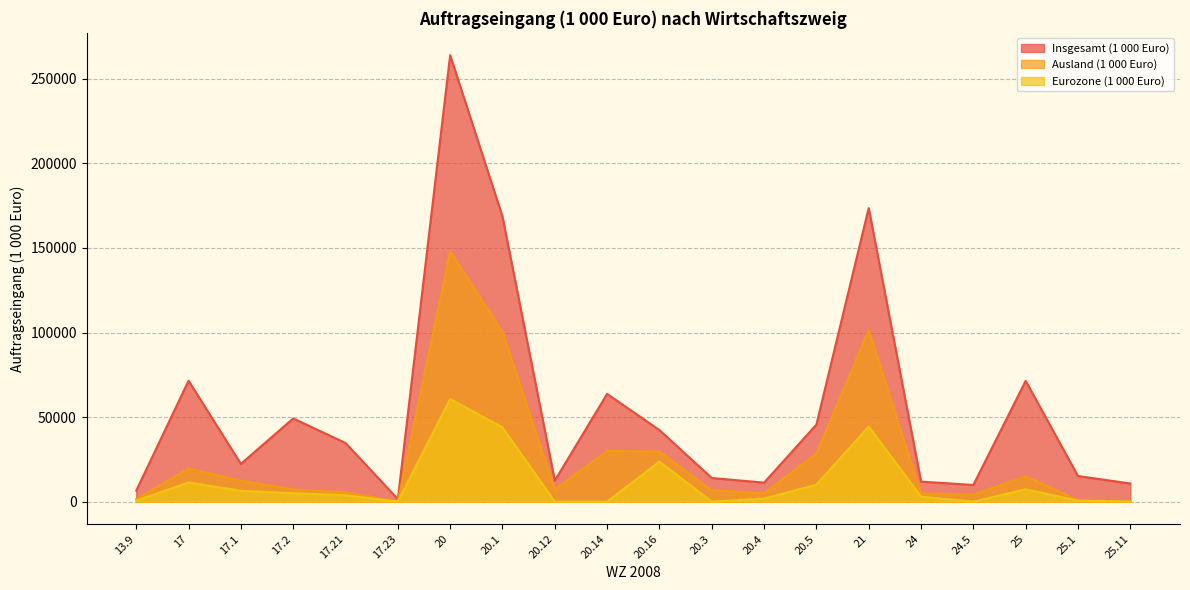

Which series changed the most between 17.1 and 17.21?

Insgesamt (1 000 Euro)